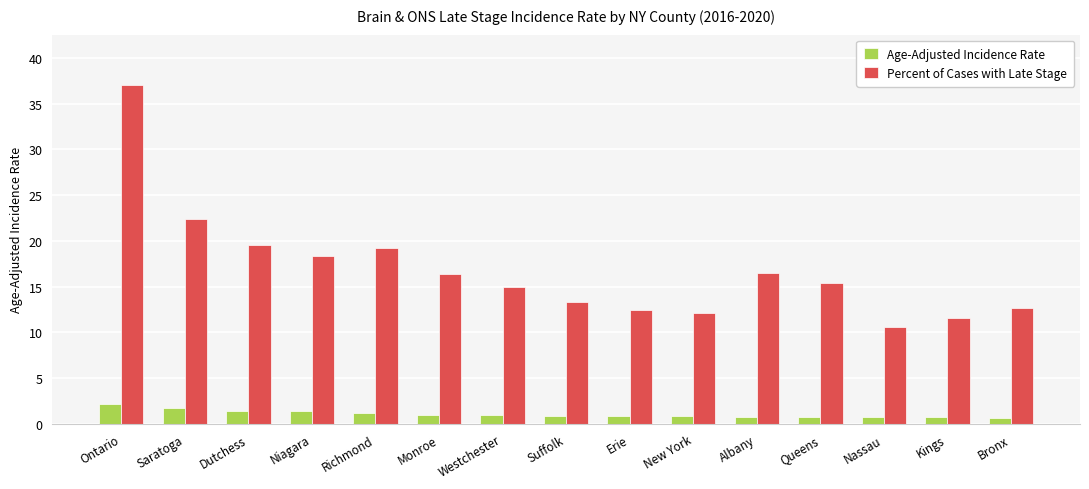

The Age-Adjusted Incidence Rate series shows 1.4 at Dutchess. True or false?

True